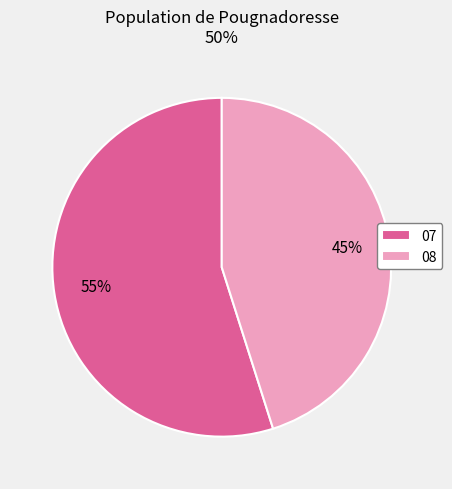

Is the sum of 08 and 07 greater than half?

Yes